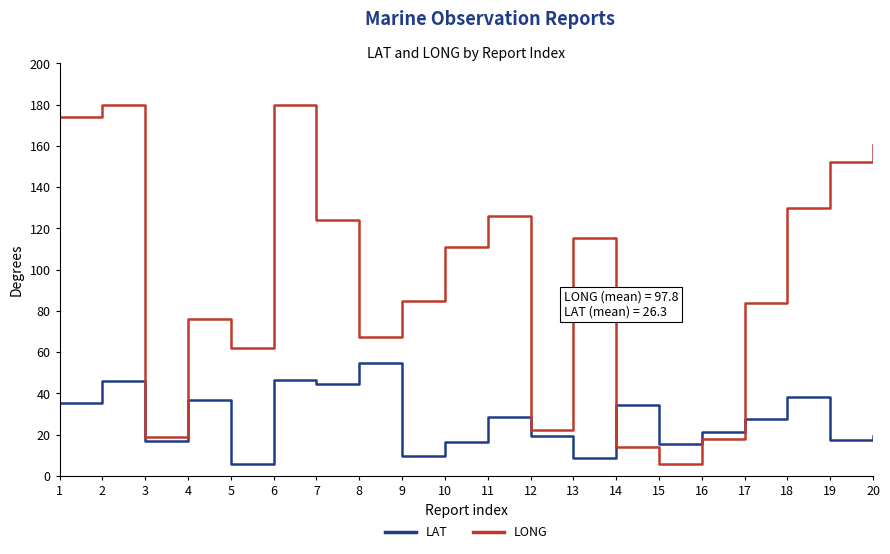

What is the approximate value of LAT at 19?

17.5